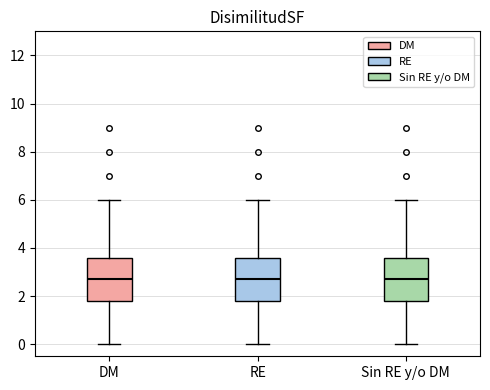

Reading left to right, transcribe this box plot: for each box, give where its median line is, the range the box spans, and where its two whiskers end, as read against the y-axis. The values are not printed on the chart, so give them approximately, as read against the axis.

DM: median 2.8, box 1.8 to 3.6, whiskers 0.0 to 6.0
RE: median 2.8, box 1.8 to 3.6, whiskers 0.0 to 6.0
Sin RE y/o DM: median 2.8, box 1.8 to 3.6, whiskers 0.0 to 6.0